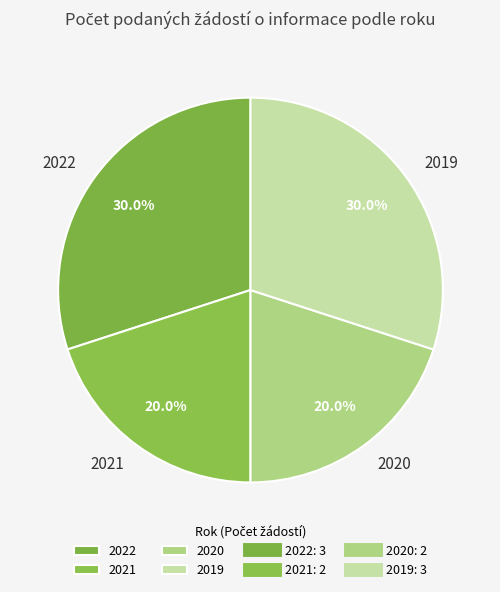

Does 2019 account for over 50% of the chart?

No